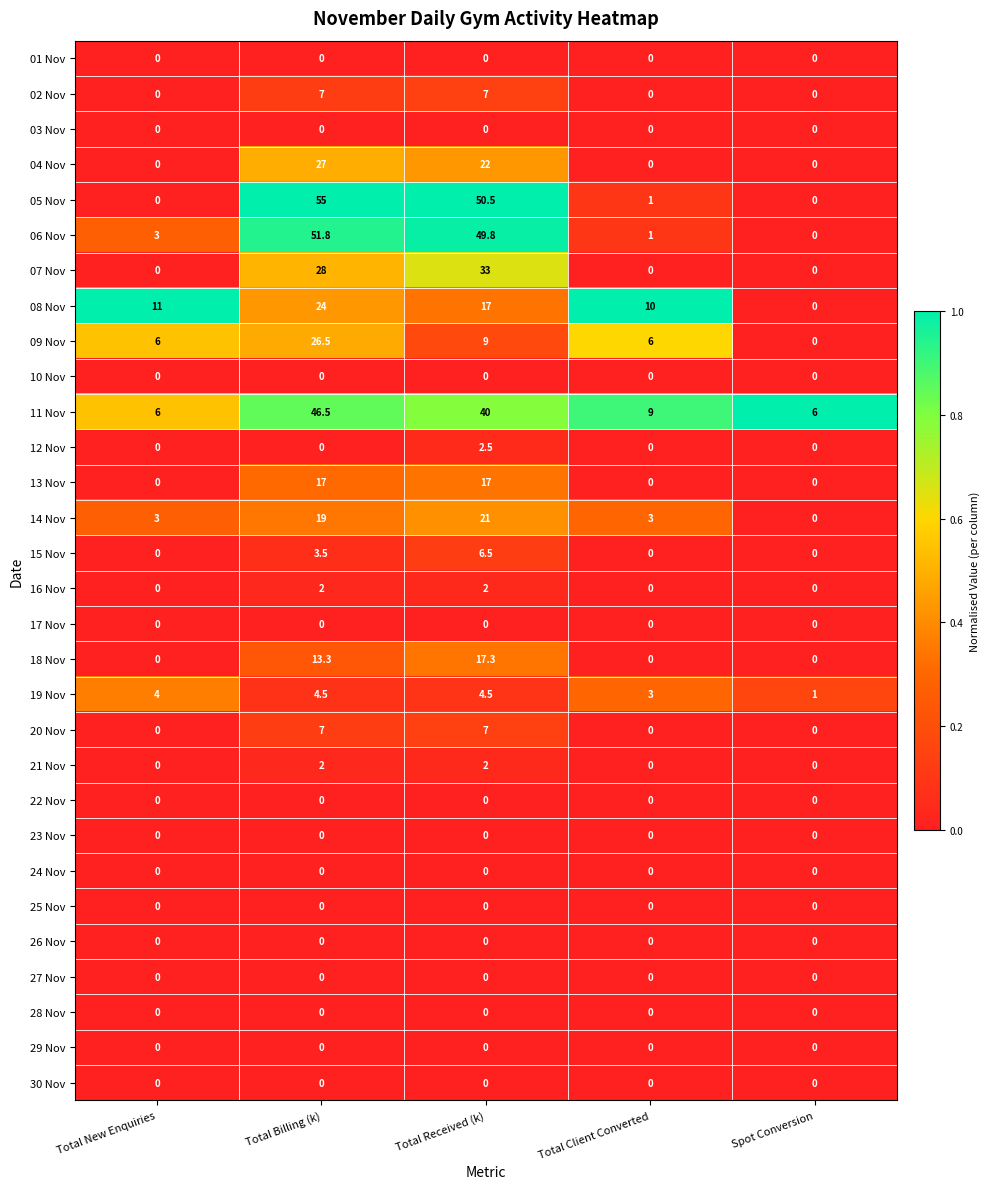

Which series has the widest spread of values?

05 Nov